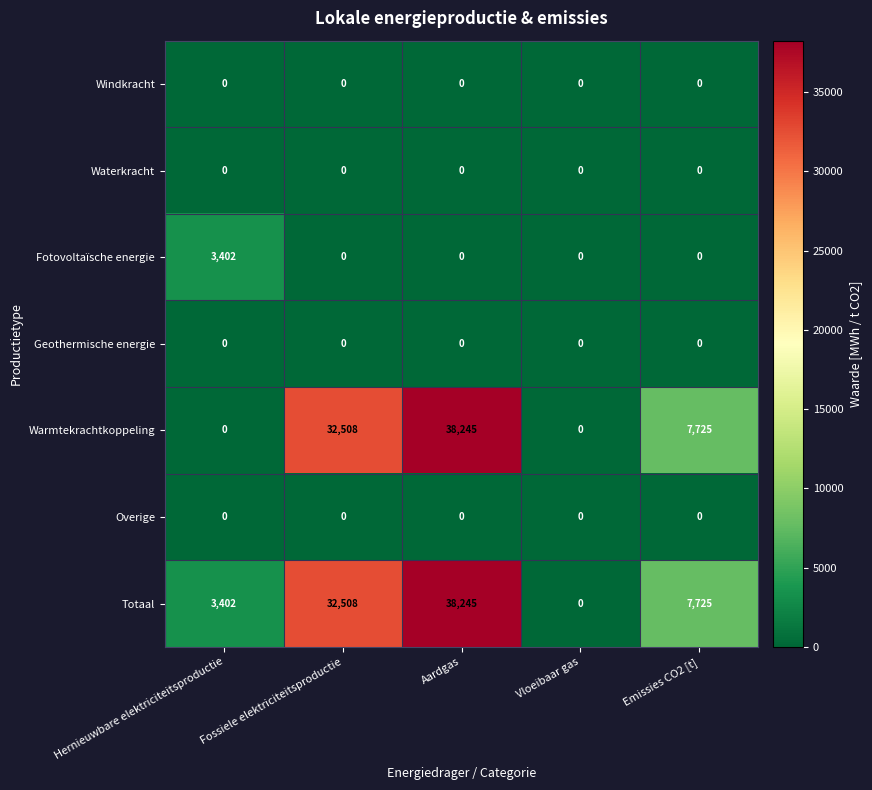

At which label is Totaal closest to 19122?

Emissies CO2 [t]